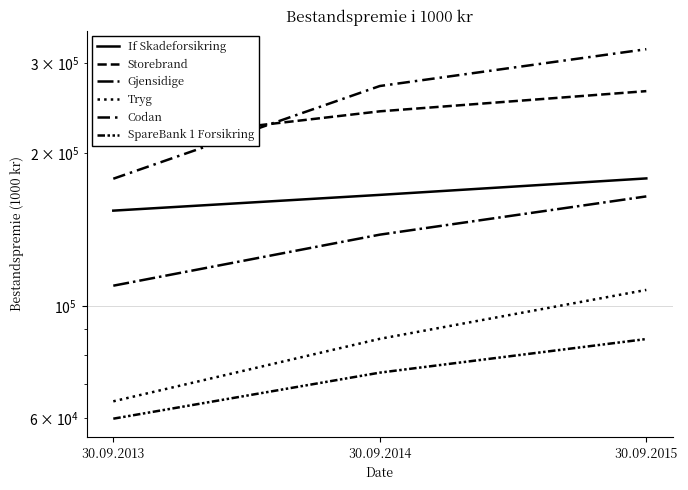

Which series has the widest spread of values?

Codan